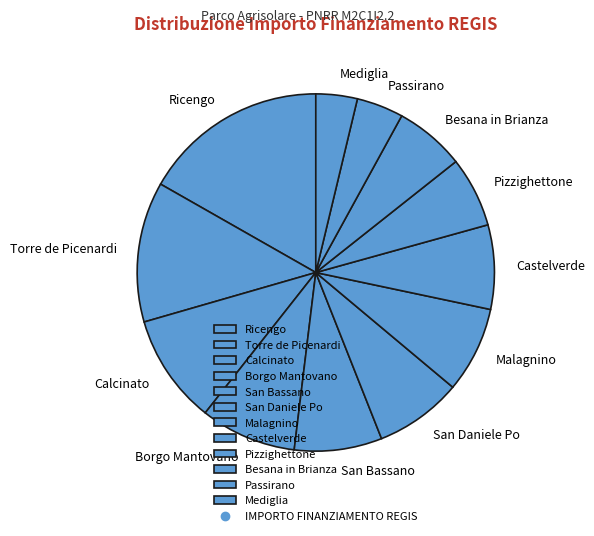

Is it true that Pizzighettone is 18% of the pie?

False